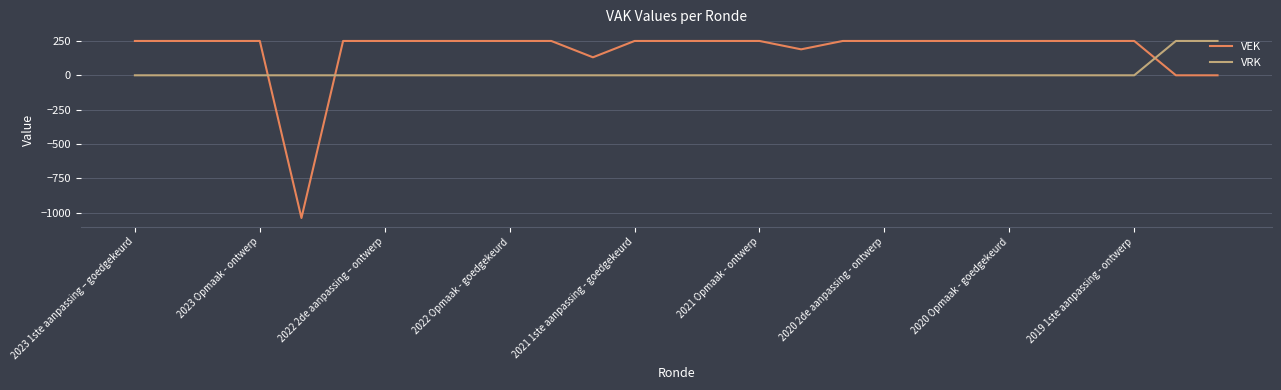

Which series has the largest total across all categories?

VEK